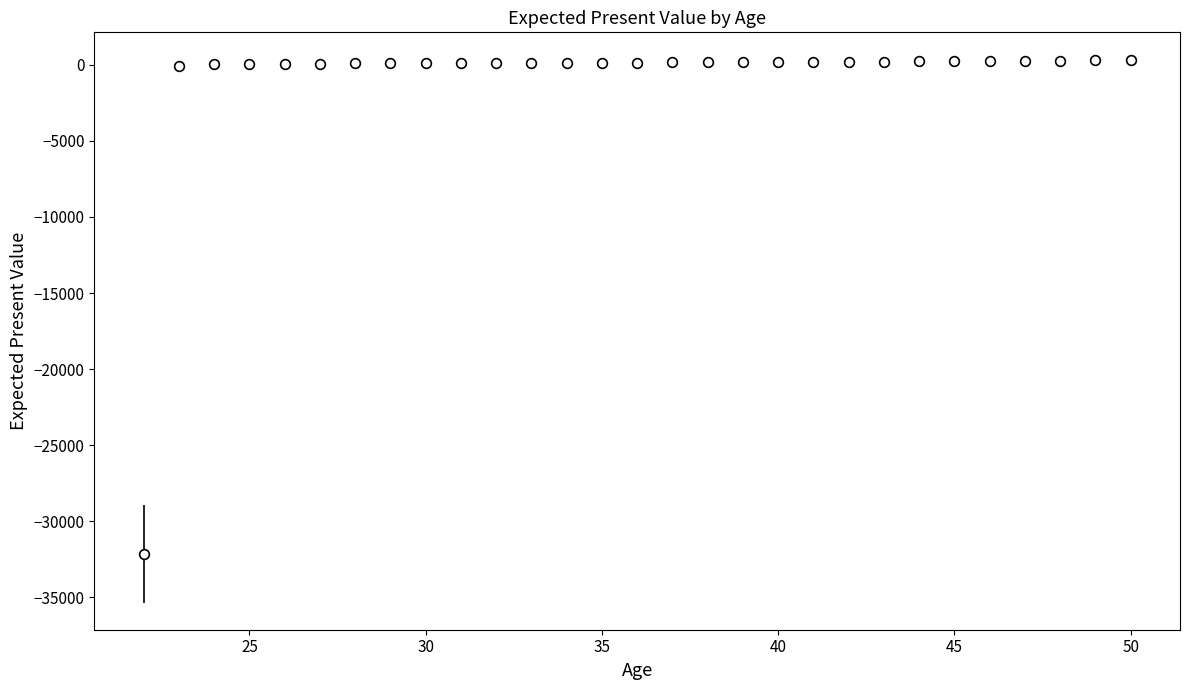

What is the smallest value displayed?

-32139.7